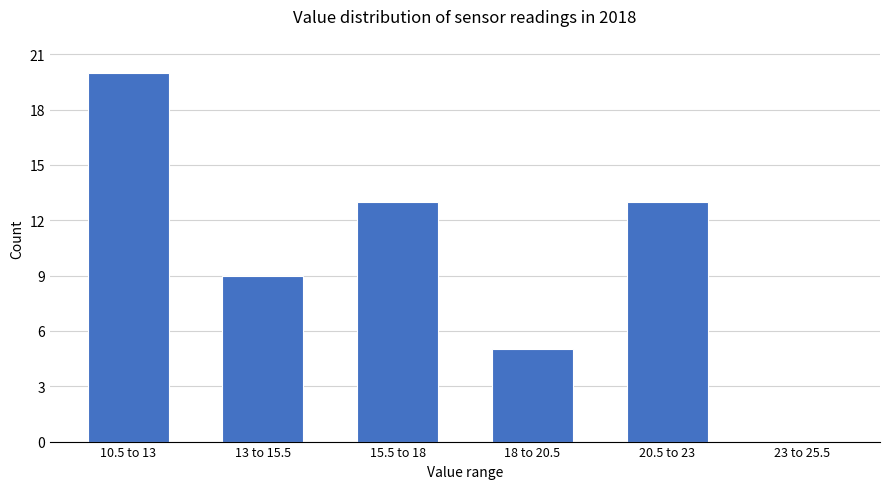

Reading left to right, transcribe all the data shown in this chart.

10.5 to 13=20	13 to 15.5=9	15.5 to 18=13	18 to 20.5=5	20.5 to 23=13	23 to 25.5=0